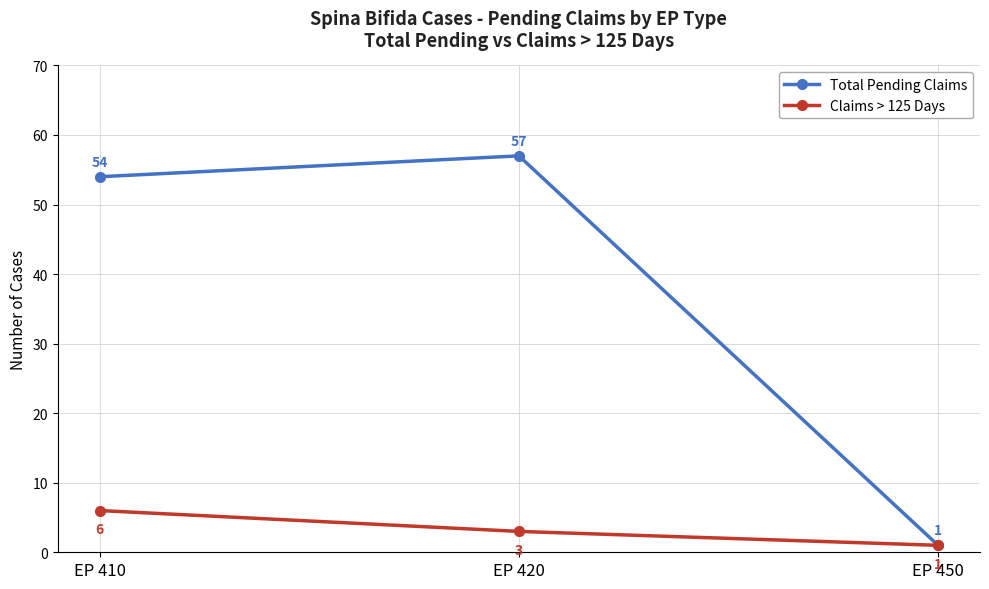

What is the sum of all Total Pending Claims values?

112